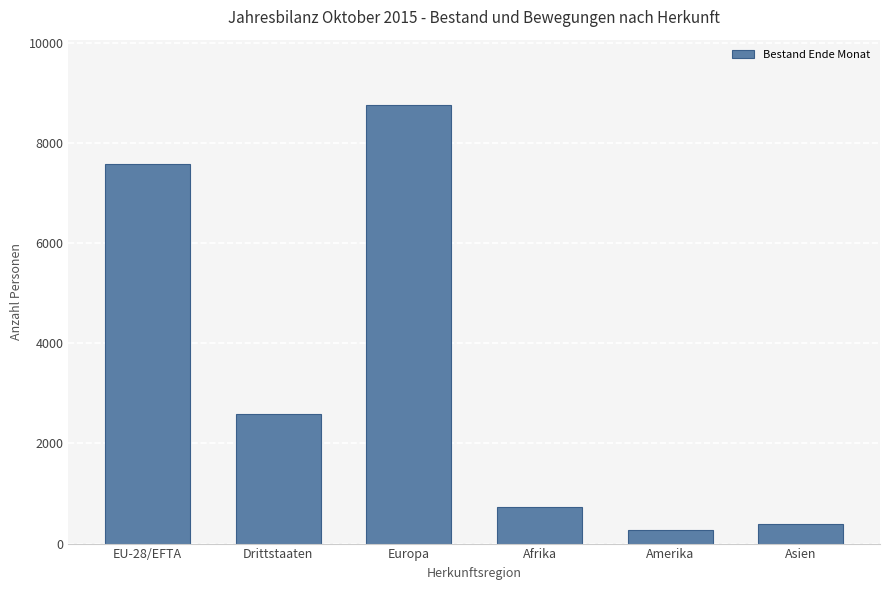

What is the difference between the maximum and minimum values?

8486